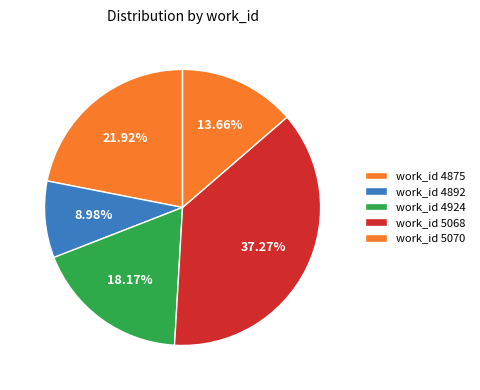

How many segments does this pie chart have?

5